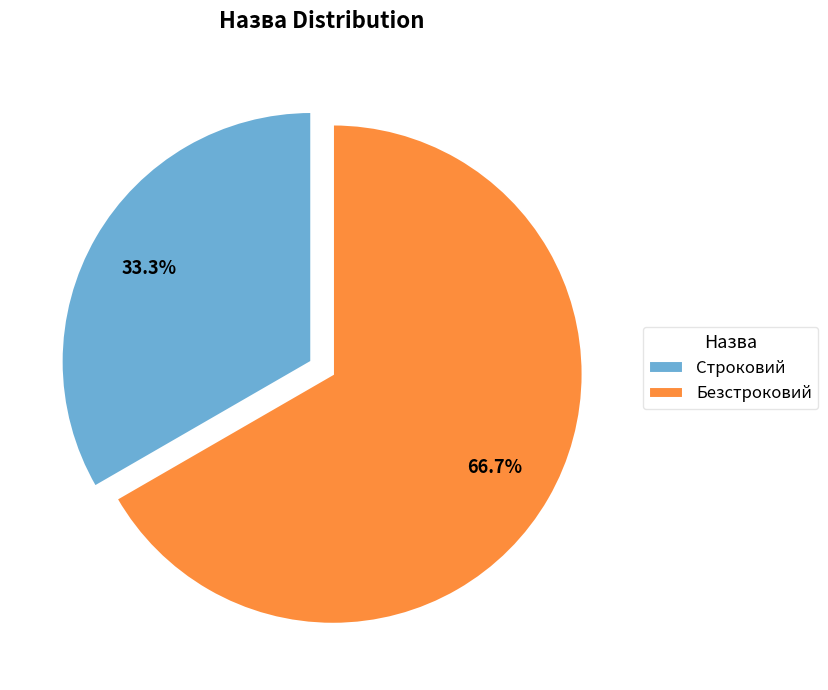

Is the sum of Строковий and Безстроковий greater than half?

Yes